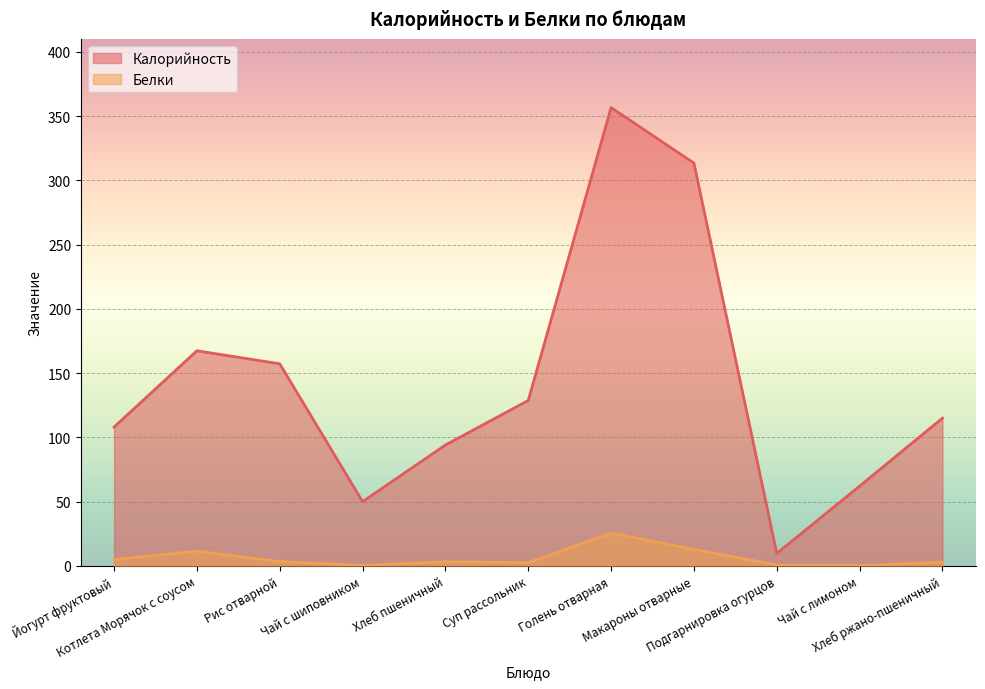

True or false: Калорийность and Белки intersect in this chart.

False